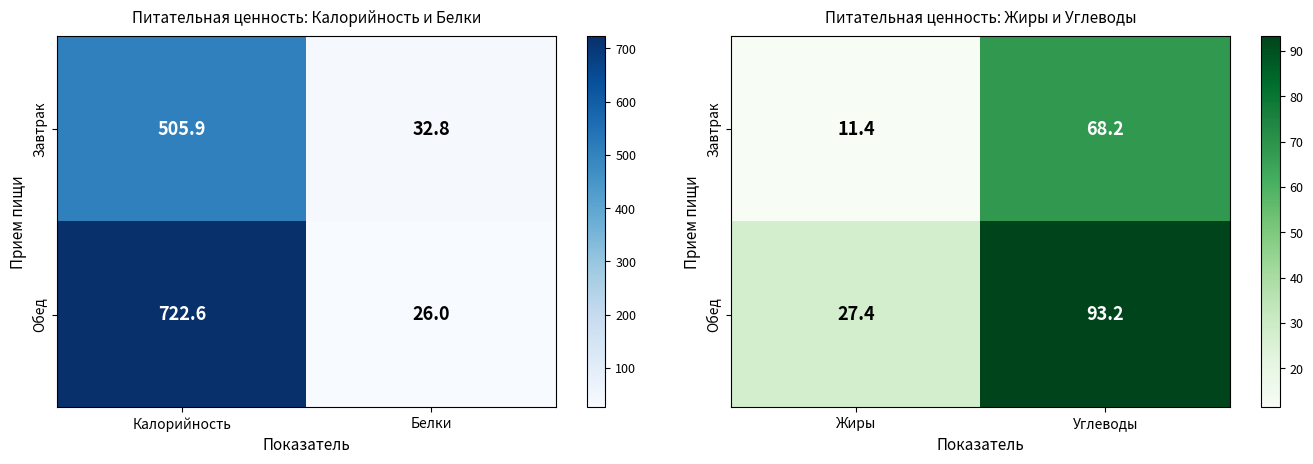

List the series in order of their peak value, lowest first.

Завтрак, Обед